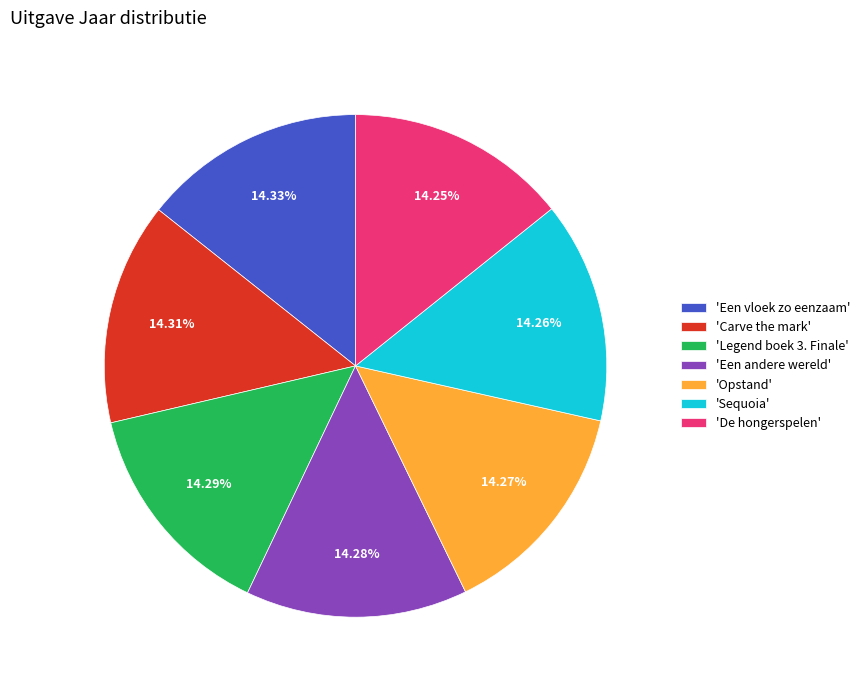

Is the sum of 'De hongerspelen' and 'Legend boek 3. Finale' greater than half?

No